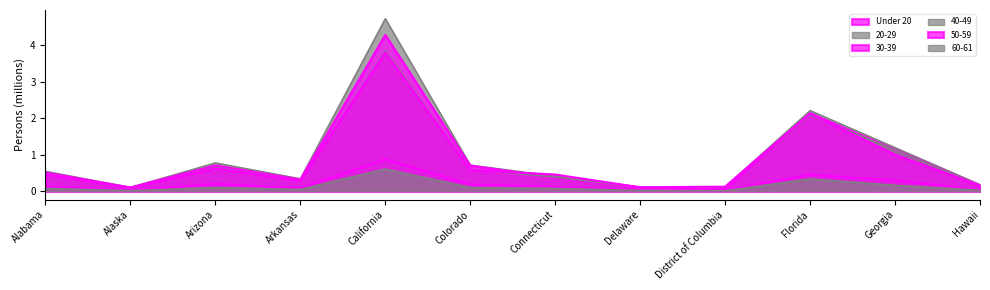

The value of 50-59 at Arizona is 0.6. True or false?

True